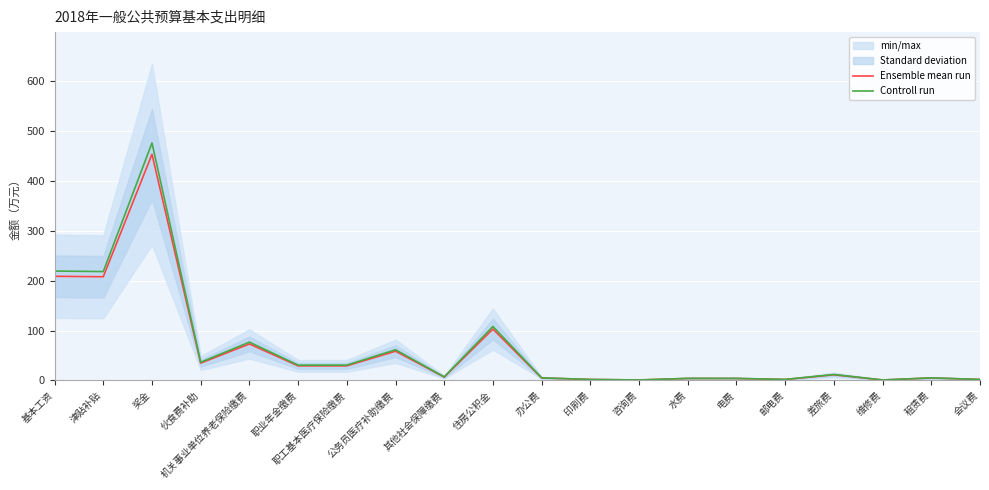

What is the lowest value of the Ensemble mean run series?

1.0